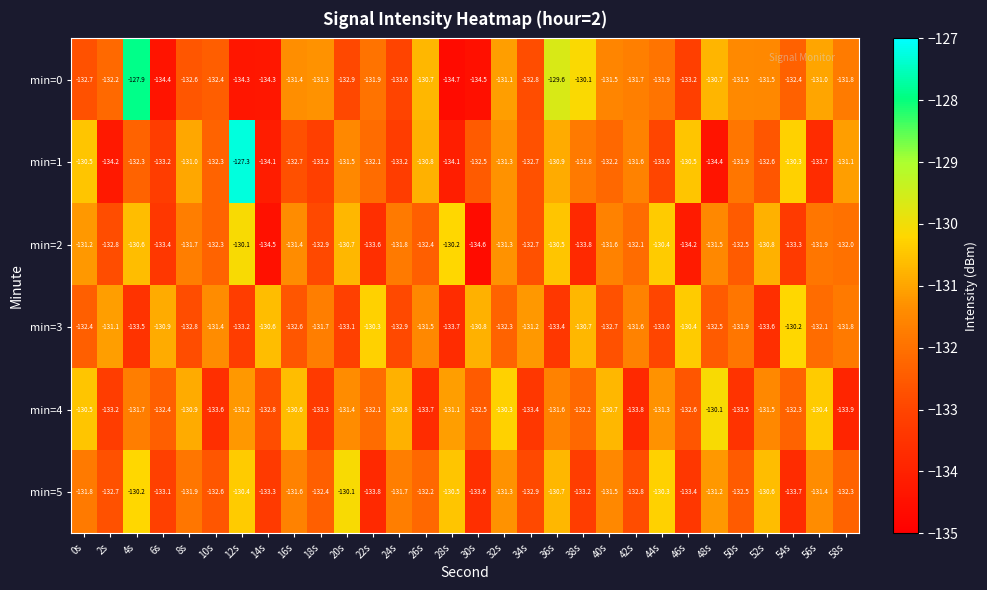

What is the minimum value shown in the chart?

-134.7